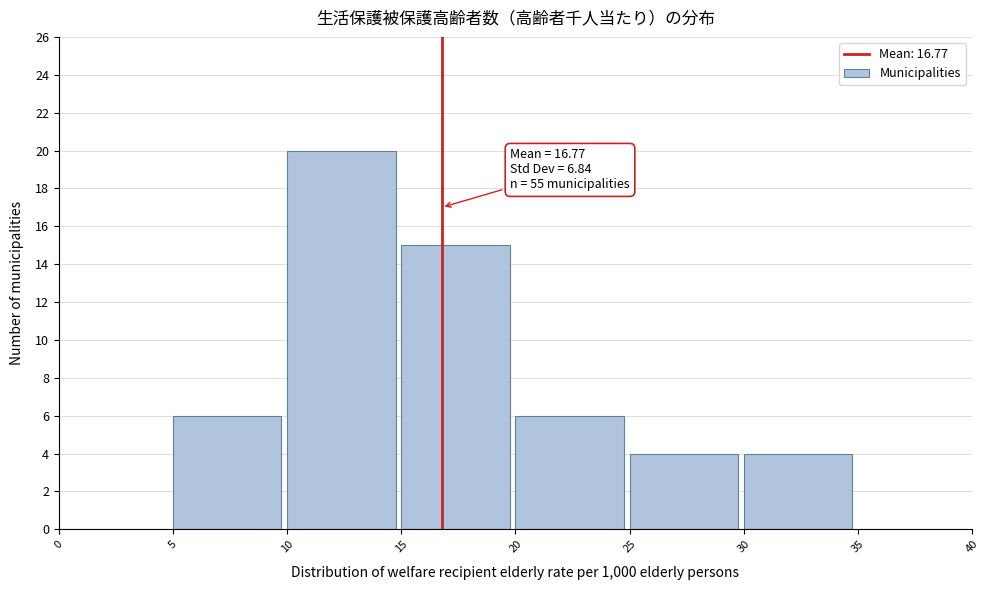

Over which range of the x-axis is the bar tallest?

10 to 15